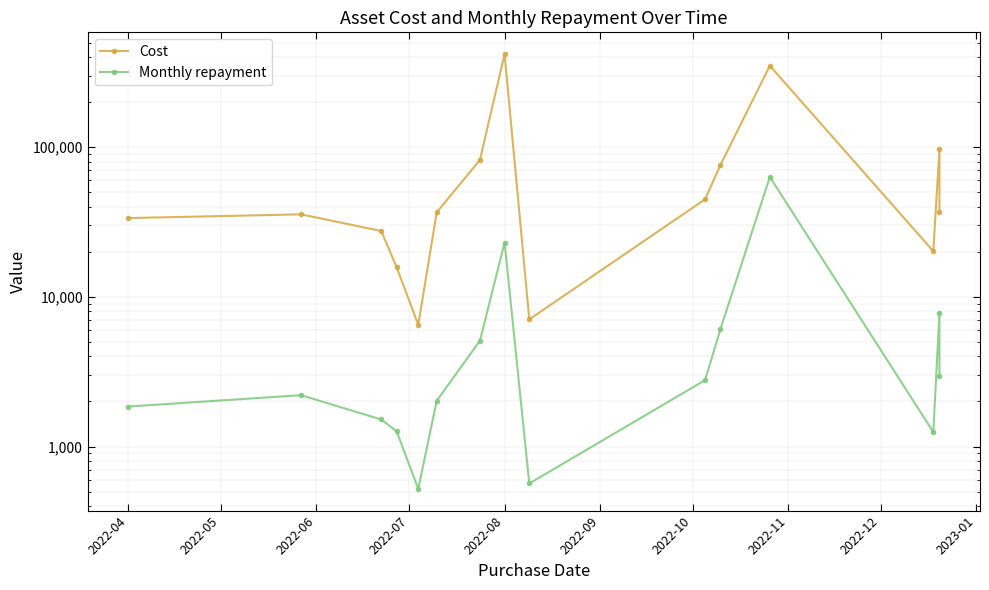

True or false: Cost and Monthly repayment cross at least once.

False